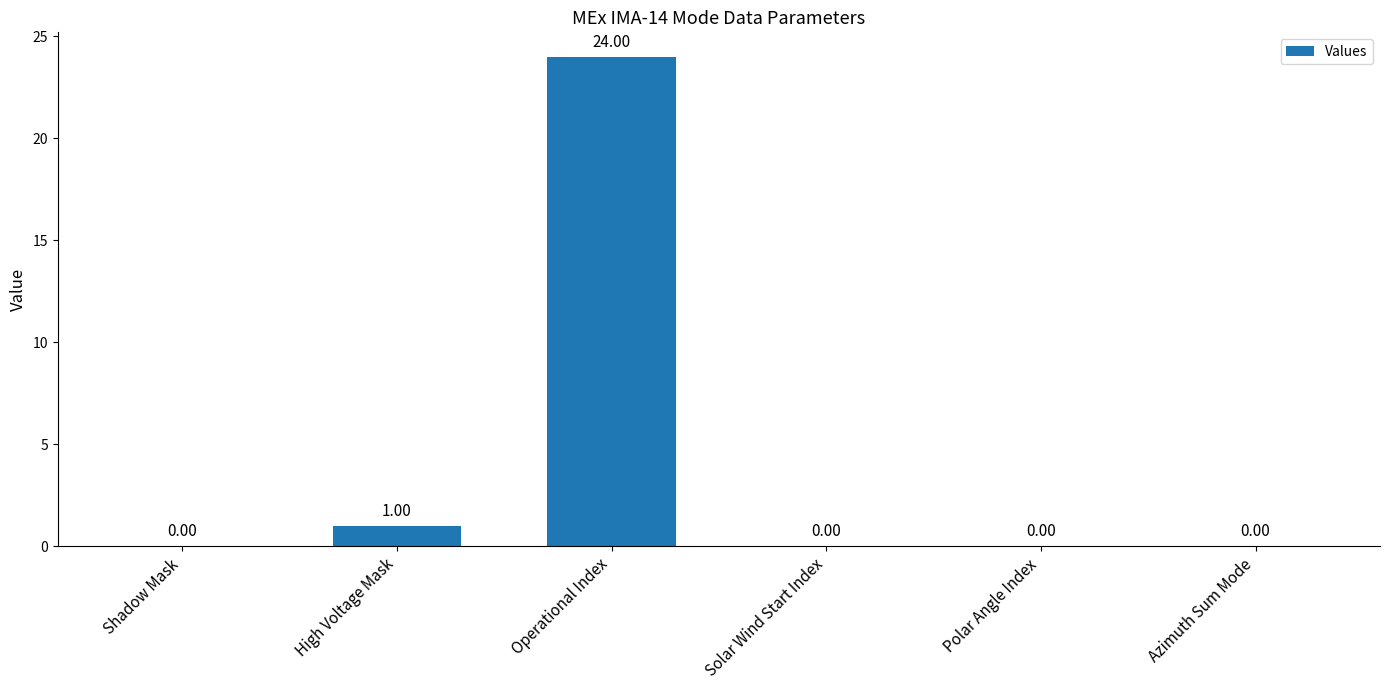

What is the change in value from Shadow Mask to Operational Index?

+24